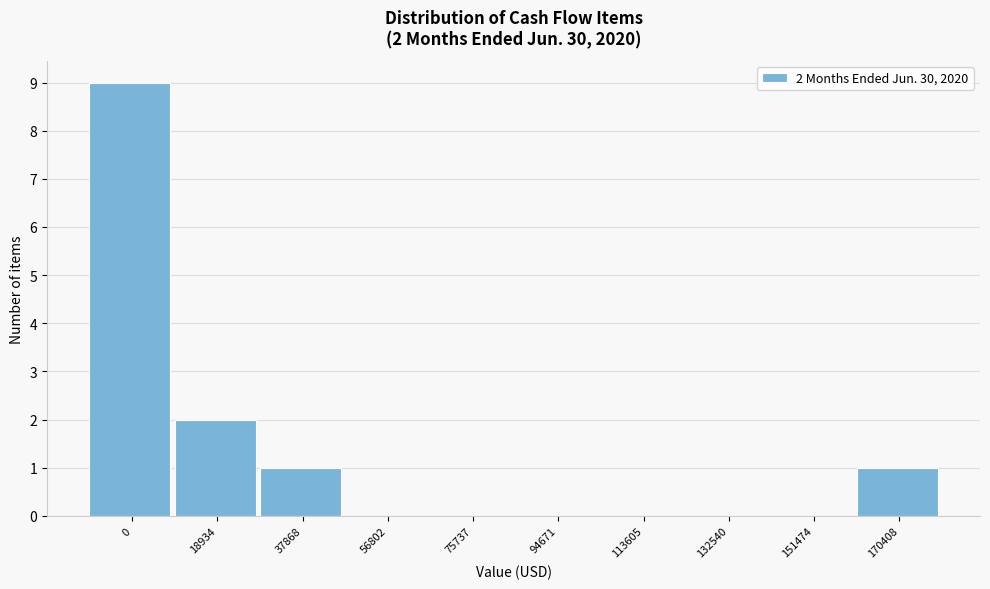

What is the greatest value displayed?

9